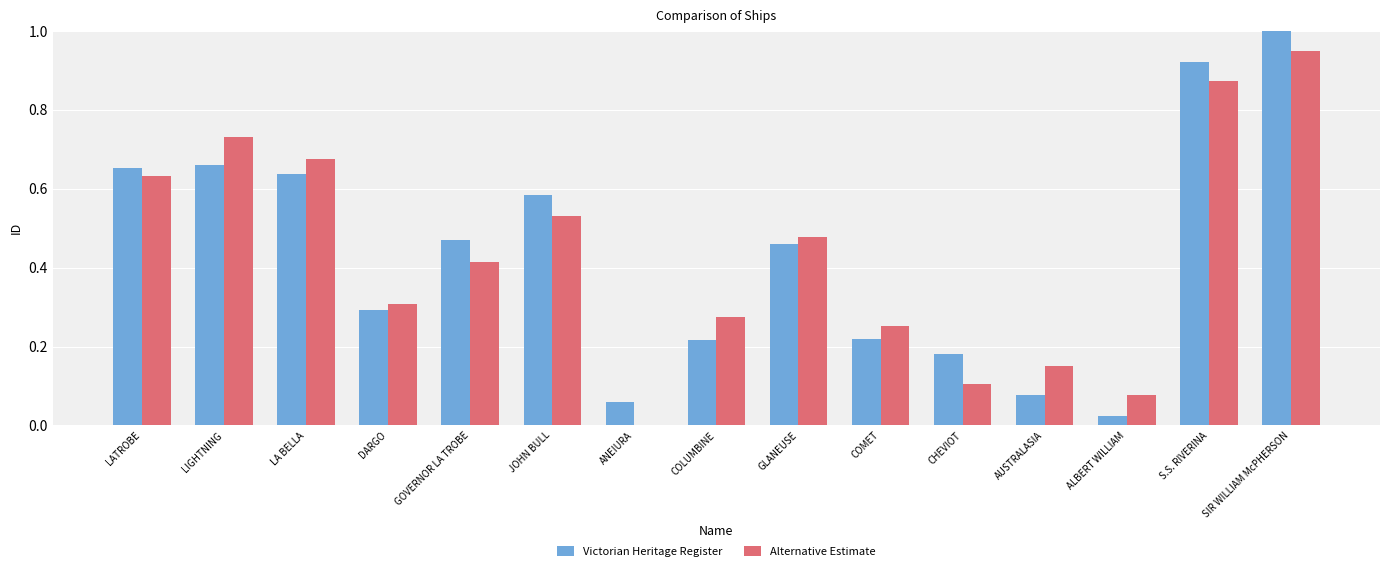

Which category has the highest value across all series?

SIR WILLIAM McPHERSON